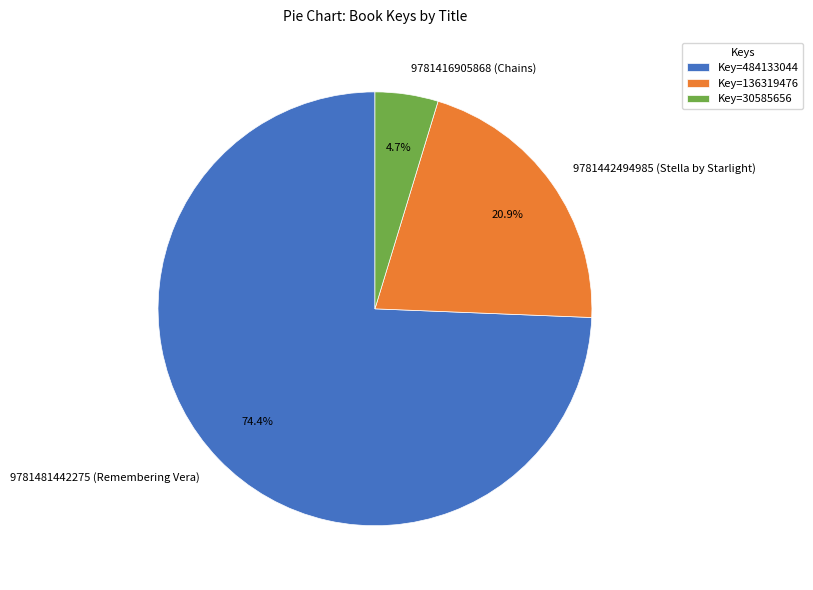

To the nearest percent, what is the average slice percentage?

33%